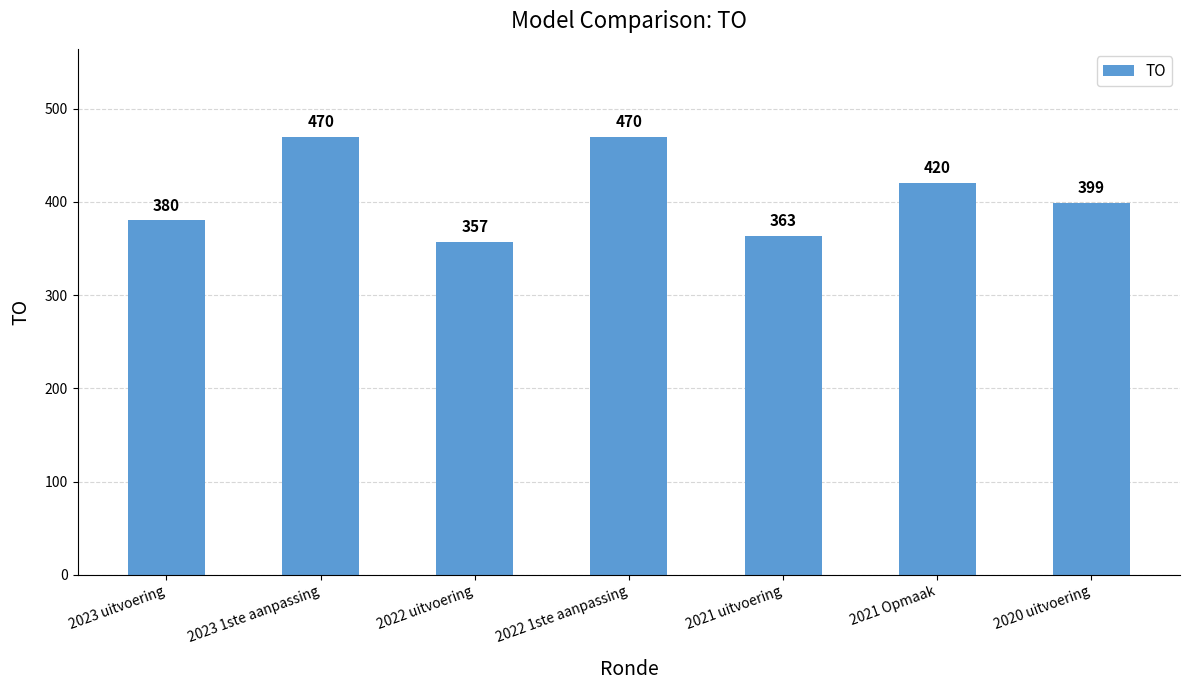

Which category has the lowest value across all series?

2022 uitvoering